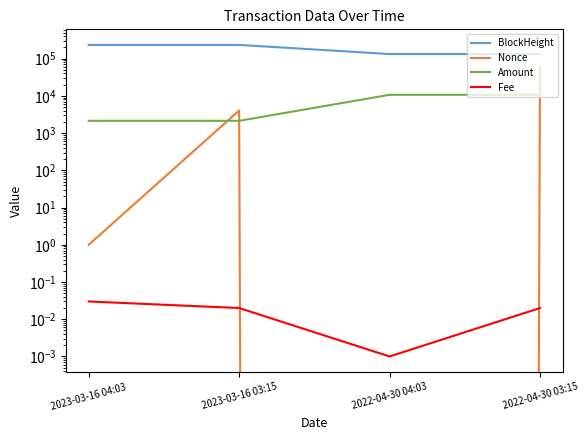

List the series in order of their peak value, lowest first.

Fee, Amount, Nonce, BlockHeight